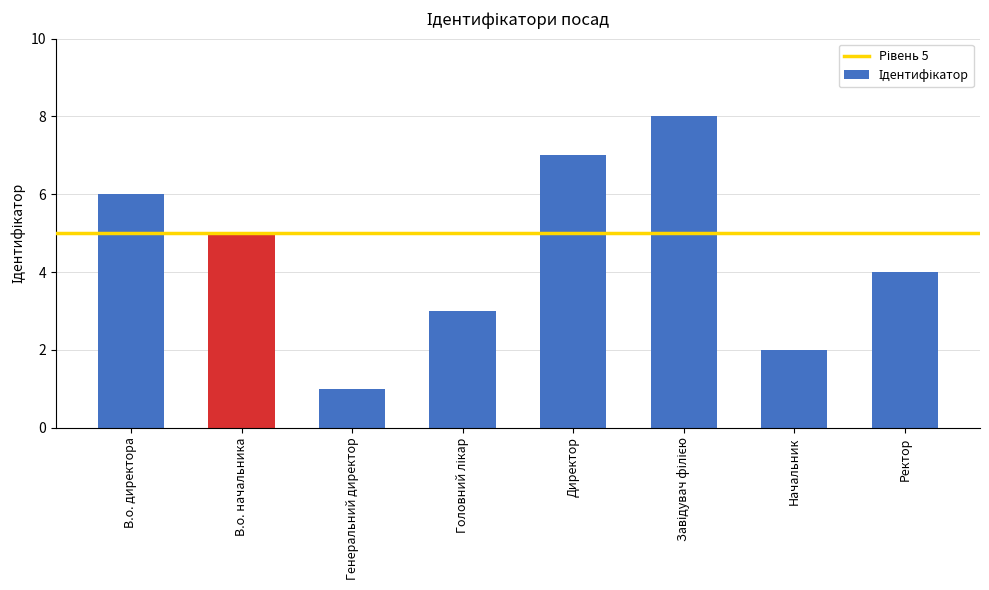

At which label does the data first exceed 5?

В.о. директора